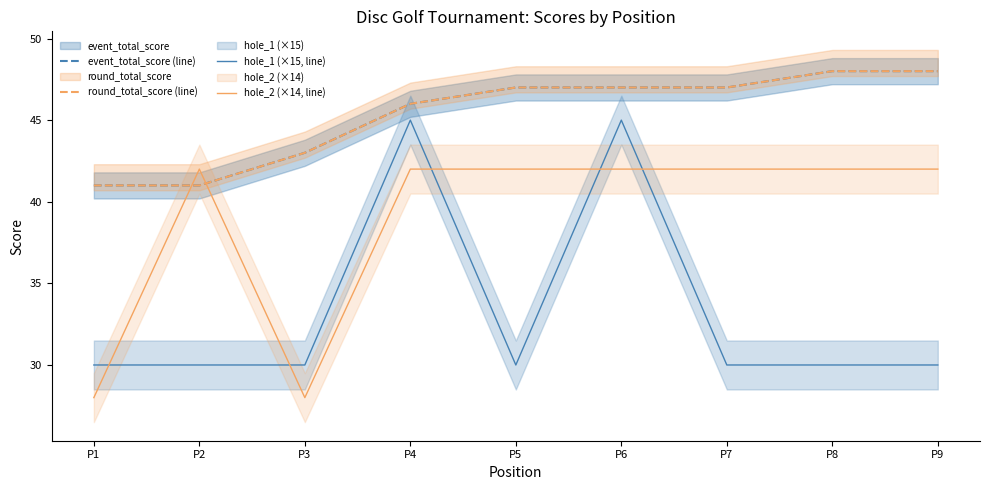

After their last crossing, which series has the higher values: hole_2 (×14, line) or event_total_score (line)?

event_total_score (line)